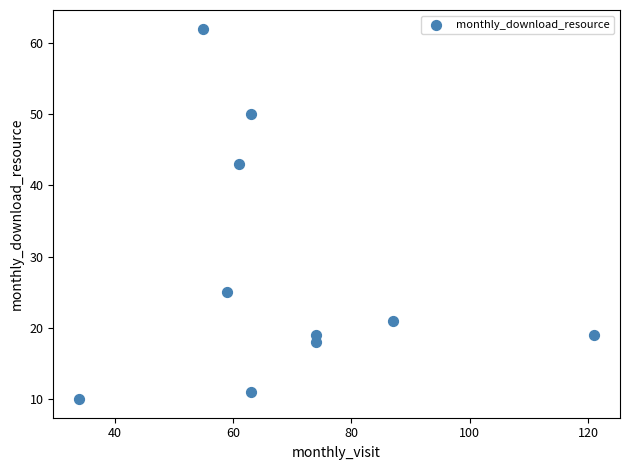

What Y value in the scatter plot is closest to 36?

43